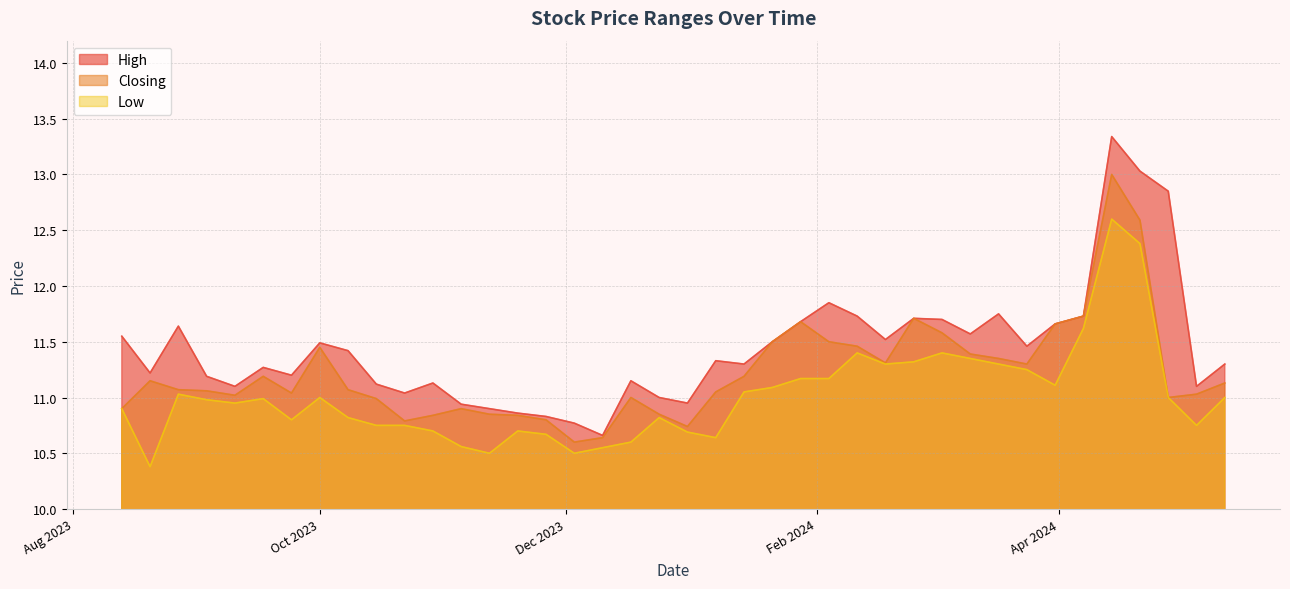

List the series in order of their peak value, highest first.

High, Closing, Low